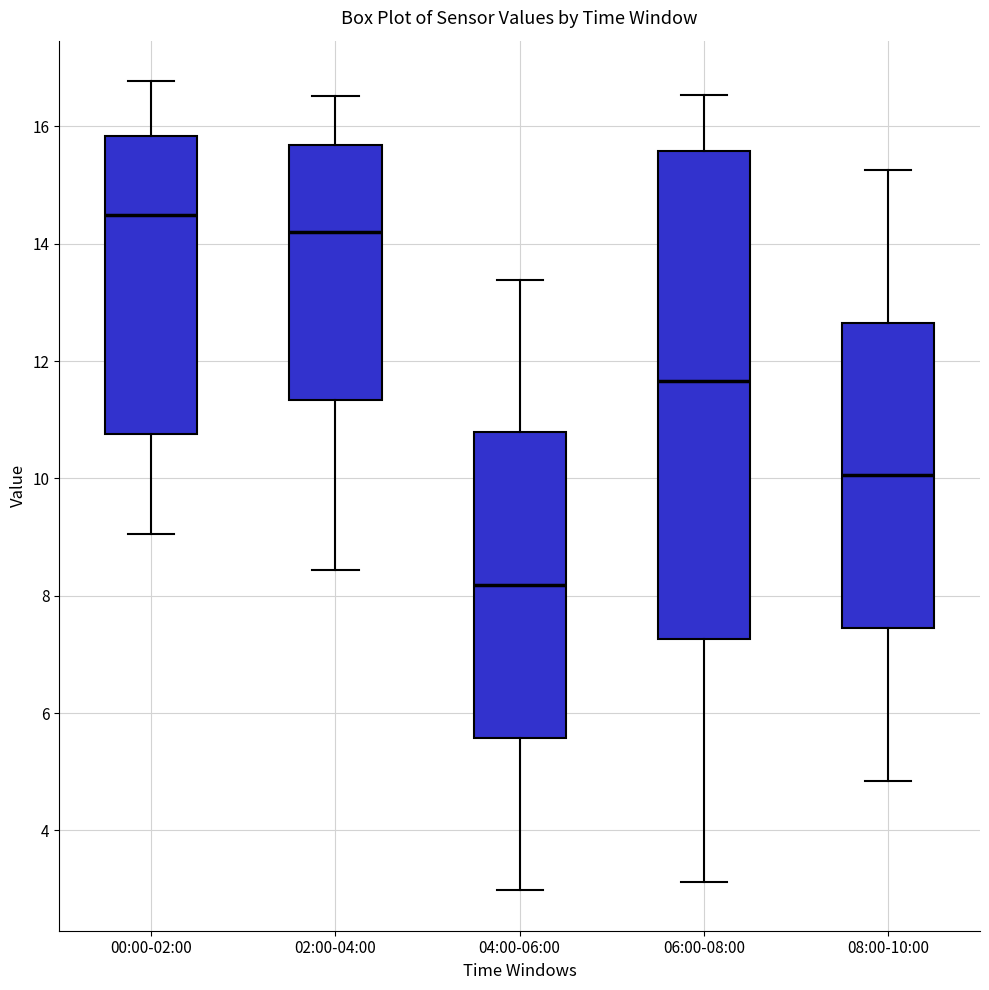

Where is the upper edge of the box for 04:00-06:00 on the y-axis? The values are not printed on the chart, so give them approximately, as read against the axis.

10.8